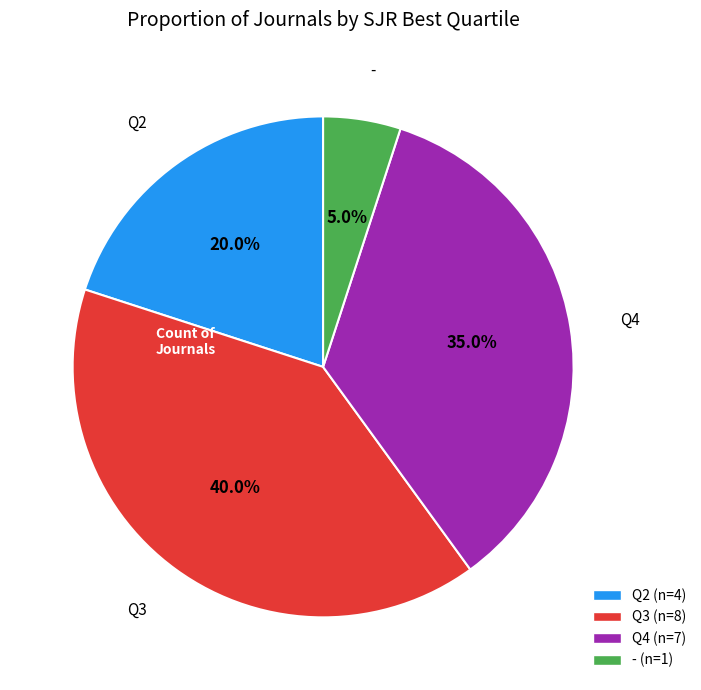

Is there any slice that represents more than half of the pie?

No